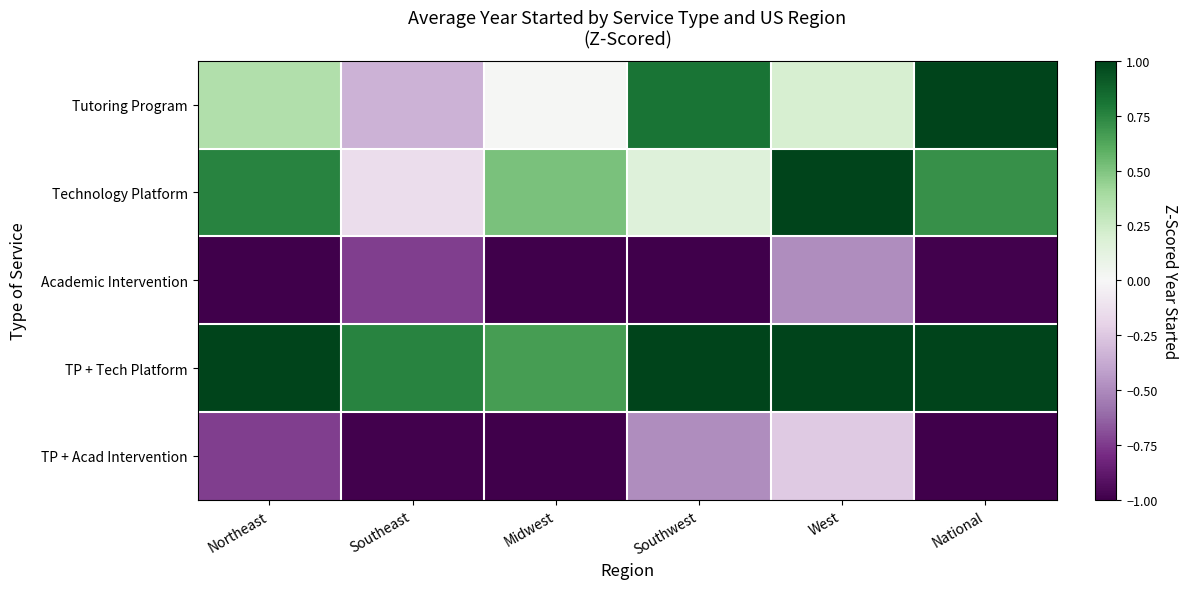

What is the smallest value displayed?

-2.0